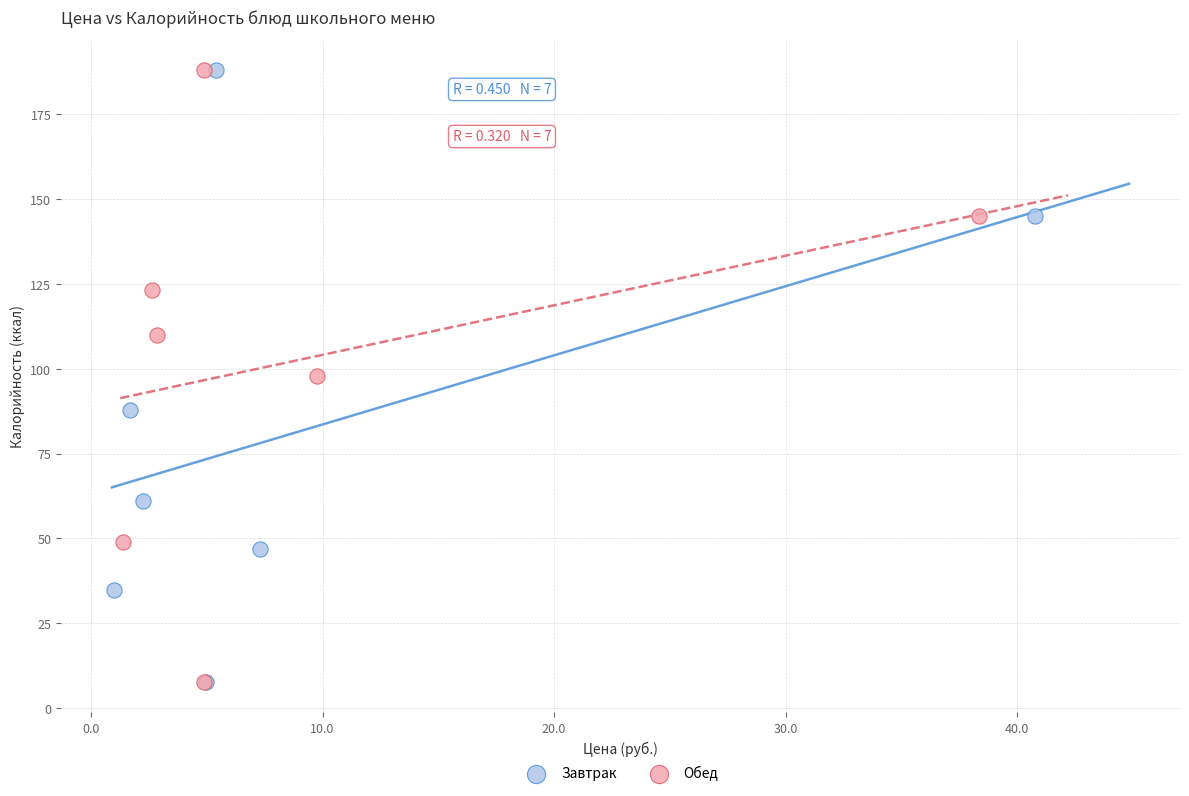

What are all the series names shown in the legend?

Завтрак, Обед